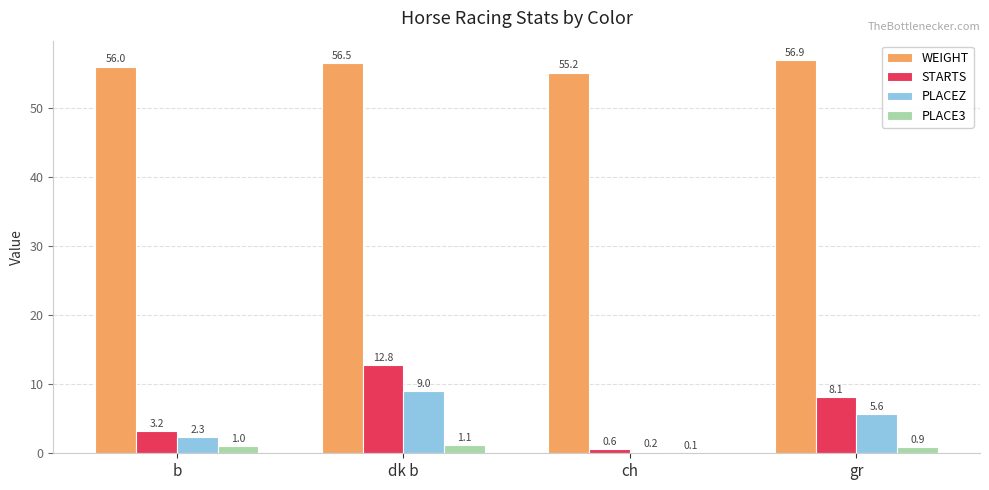

What is the maximum value shown in the chart?

56.9